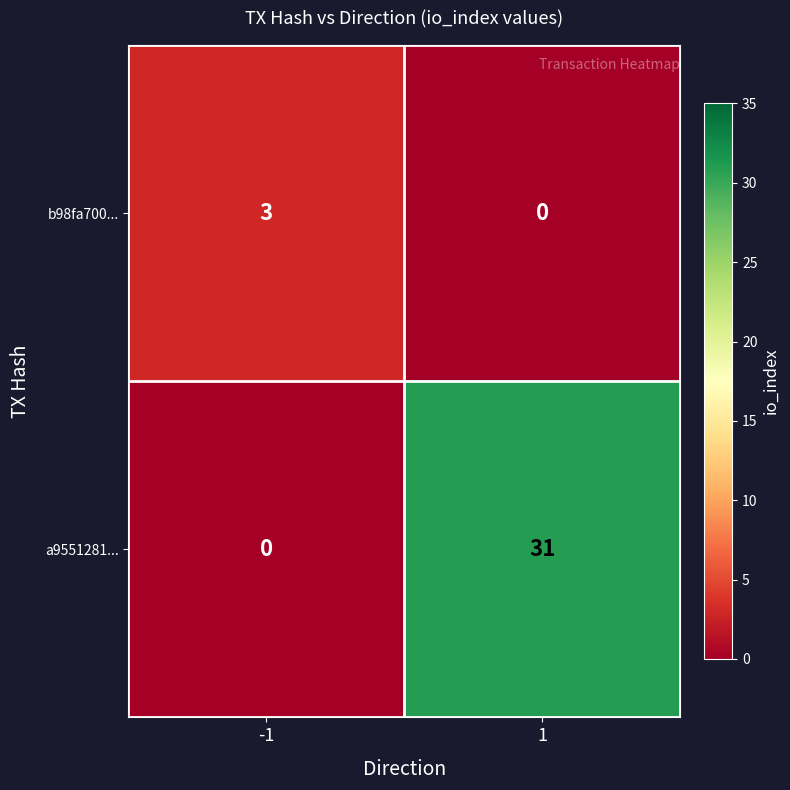

What is the difference between the a9551281... values at 1 and -1?

31